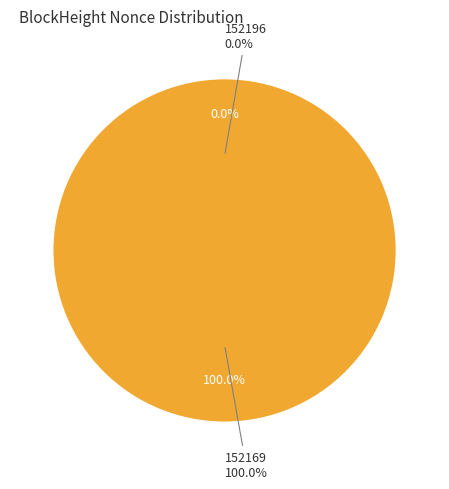

Rank the categories by value from lowest to highest.

152196, 152169